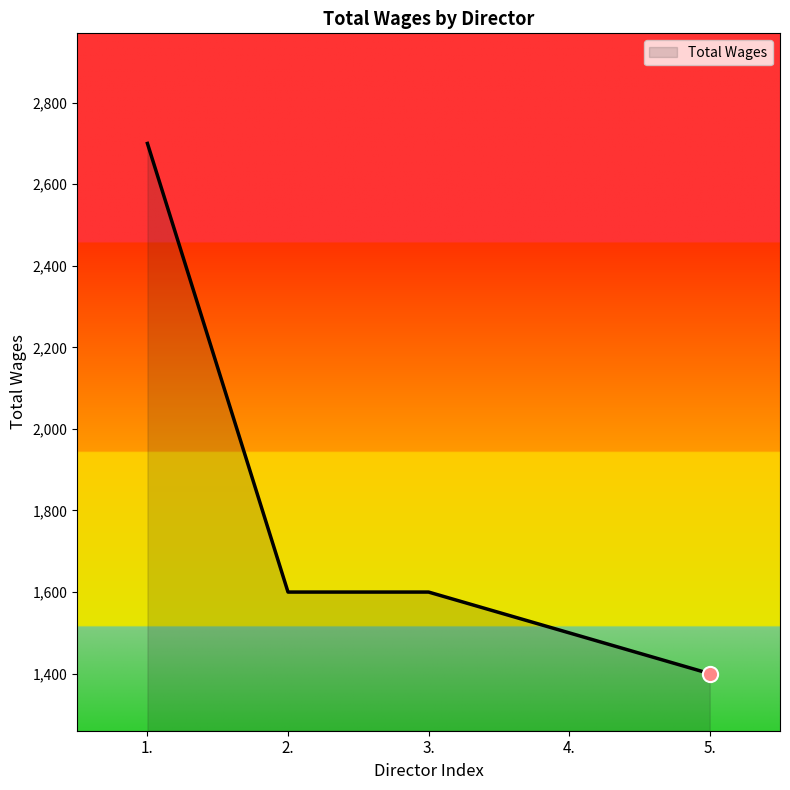

Which has a higher value, 1. or 4.?

1.